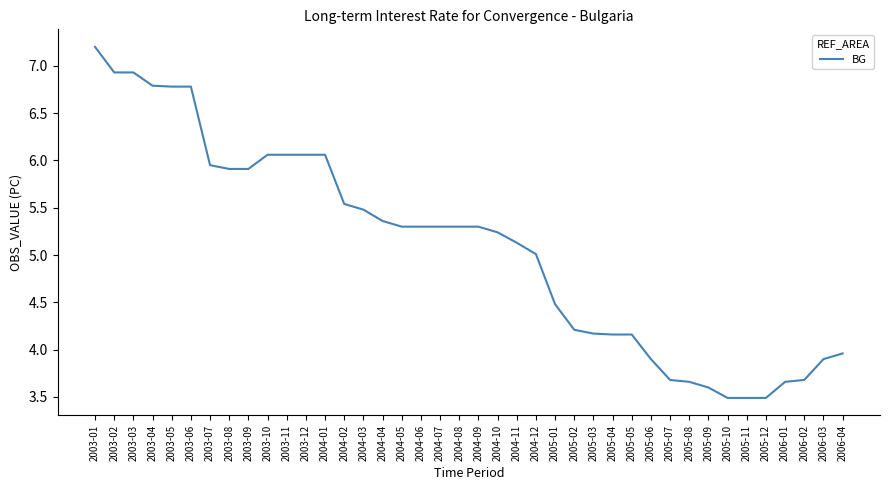

Is it true that the value at 2005-12 is 4.7?

False